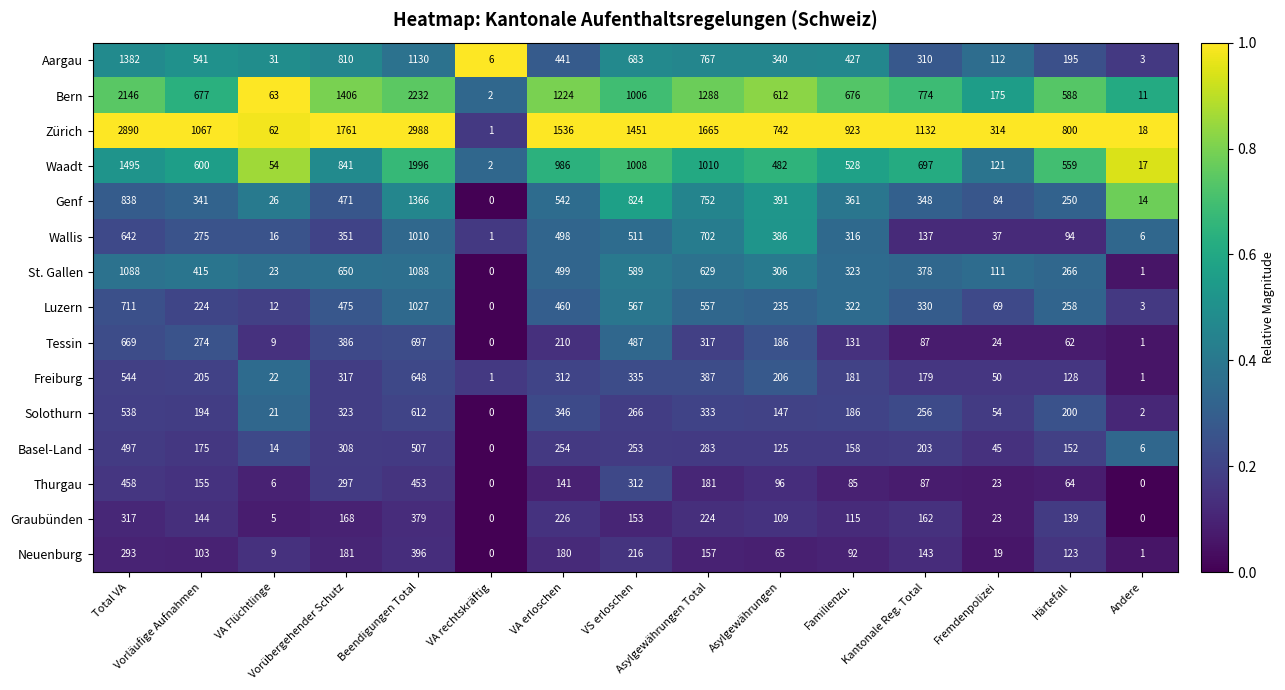

At which category is the sum across all series the highest?

Beendigungen Total